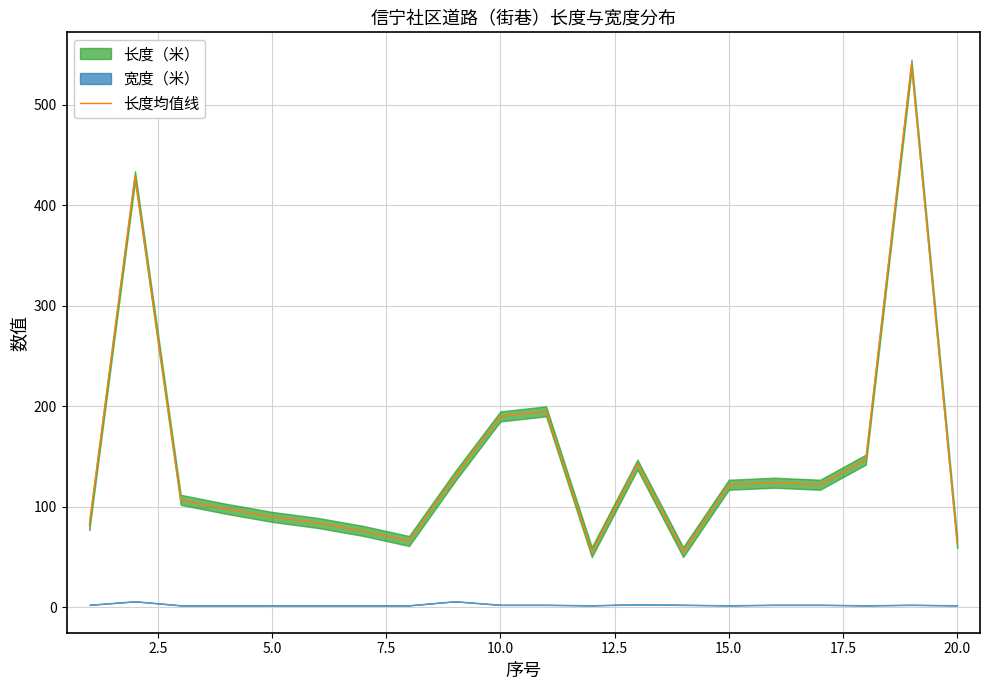

Does the chart have visible grid lines?

Yes